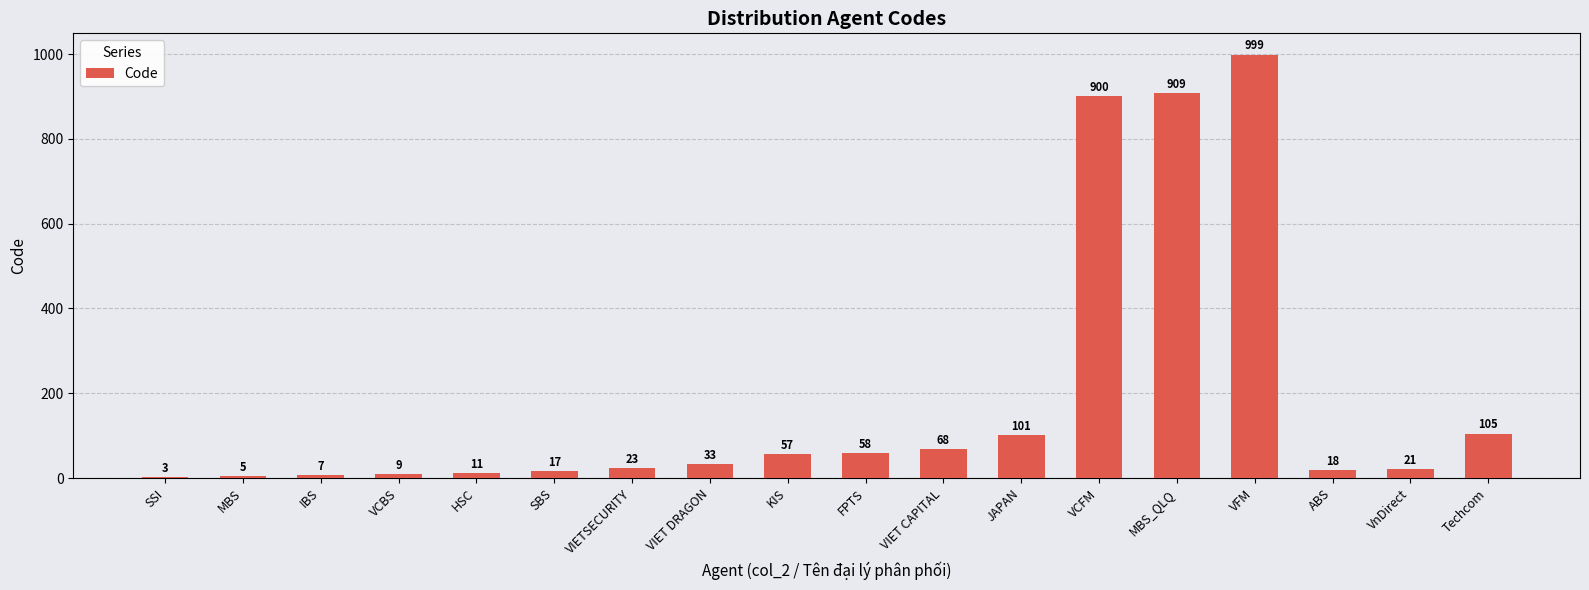

Reading right to left, what are all the values shown in this chart?

105	21	18	999	909	900	101	68	58	57	33	23	17	11	9	7	5	3